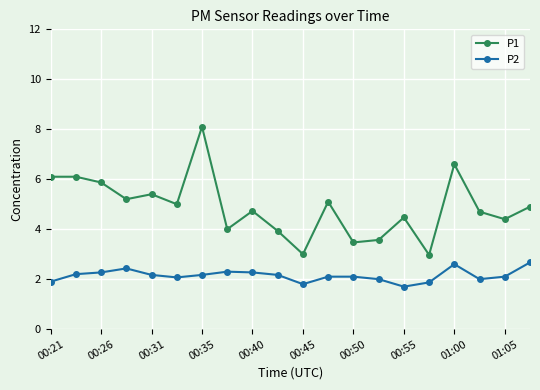

Rank the series by their average value, from lowest to highest.

P2, P1